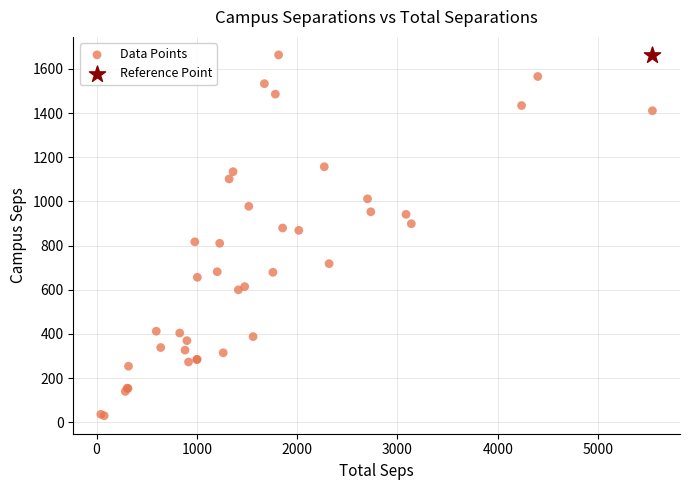

What are all the series names shown in the legend?

Data Points, Reference Point